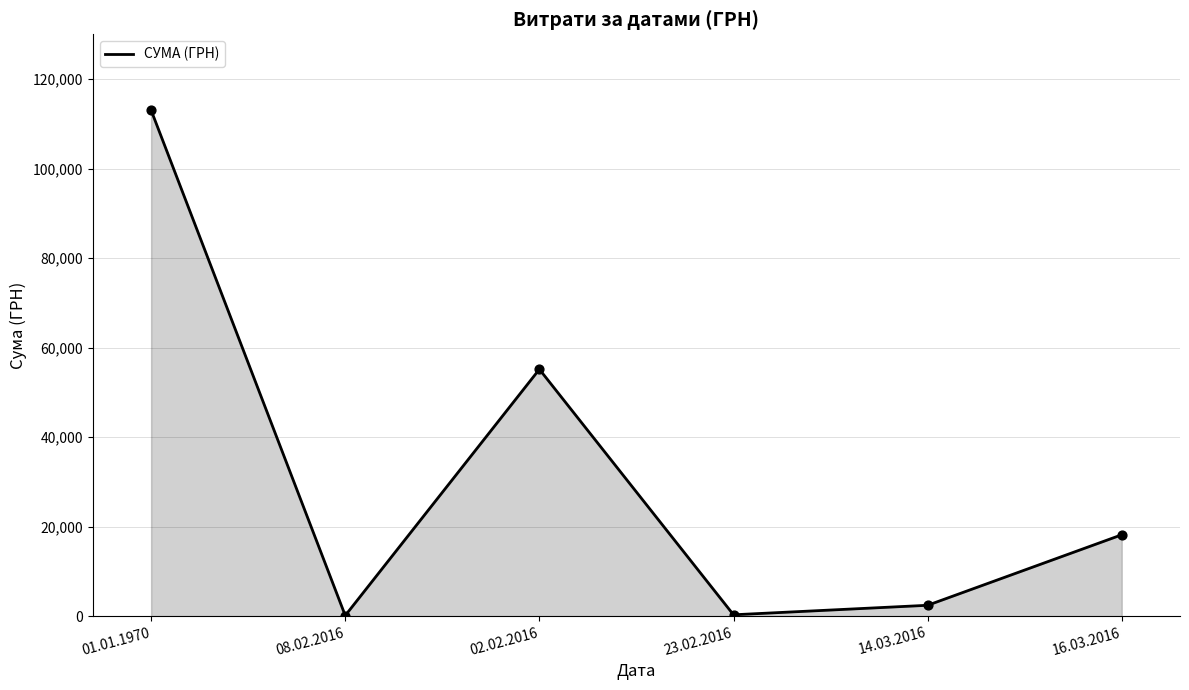

Approximately how many times larger is the value at 02.02.2016 compared to 08.02.2016?

406.5